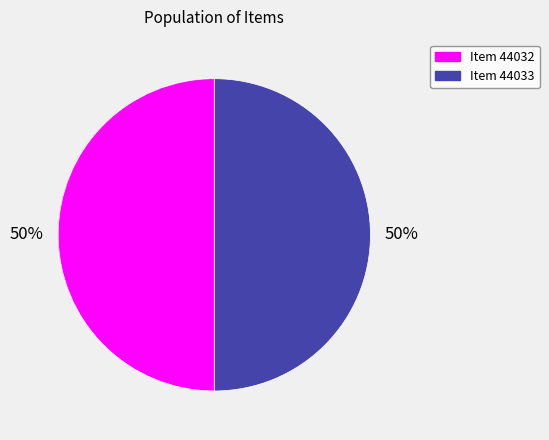

To the nearest percent, what is the combined percentage of Item 44033 and Item 44032?

100%